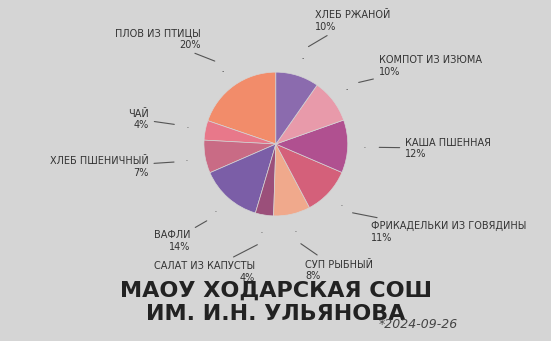

How many slices are in this pie chart?

10